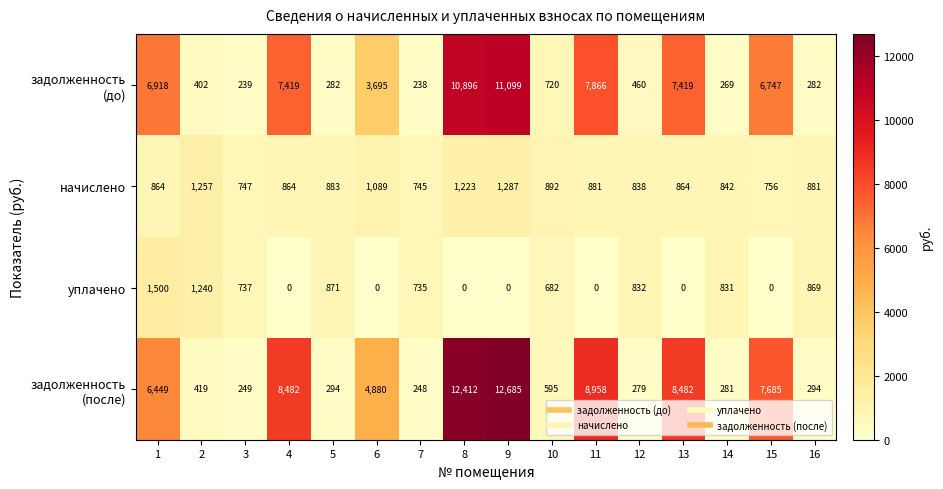

What is the difference between the highest and lowest values at 14?

573